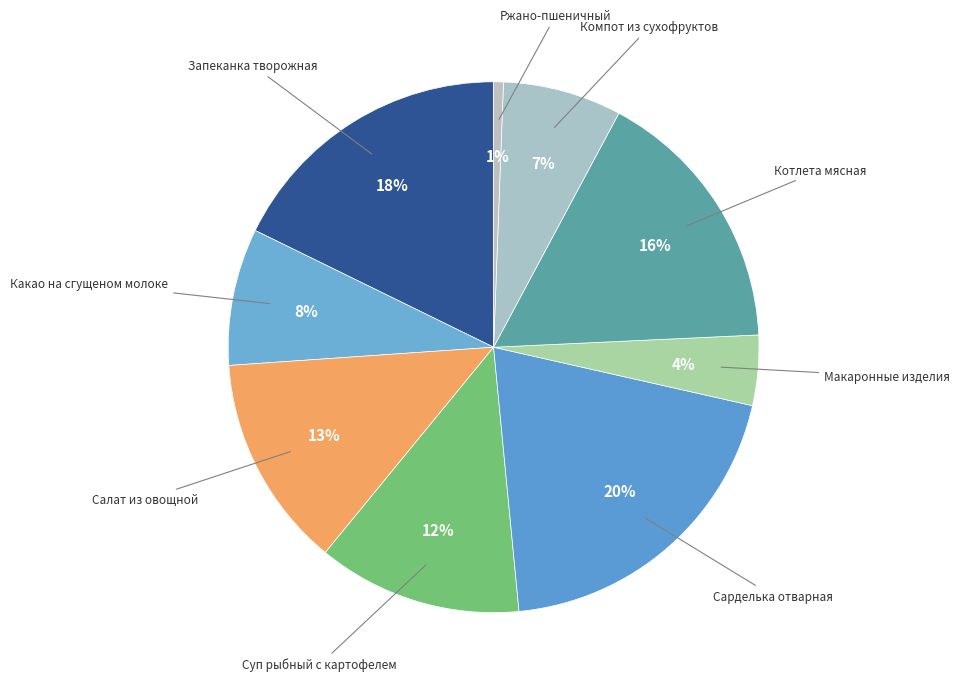

True or false: Салат из овощной accounts for 13% of the total.

True